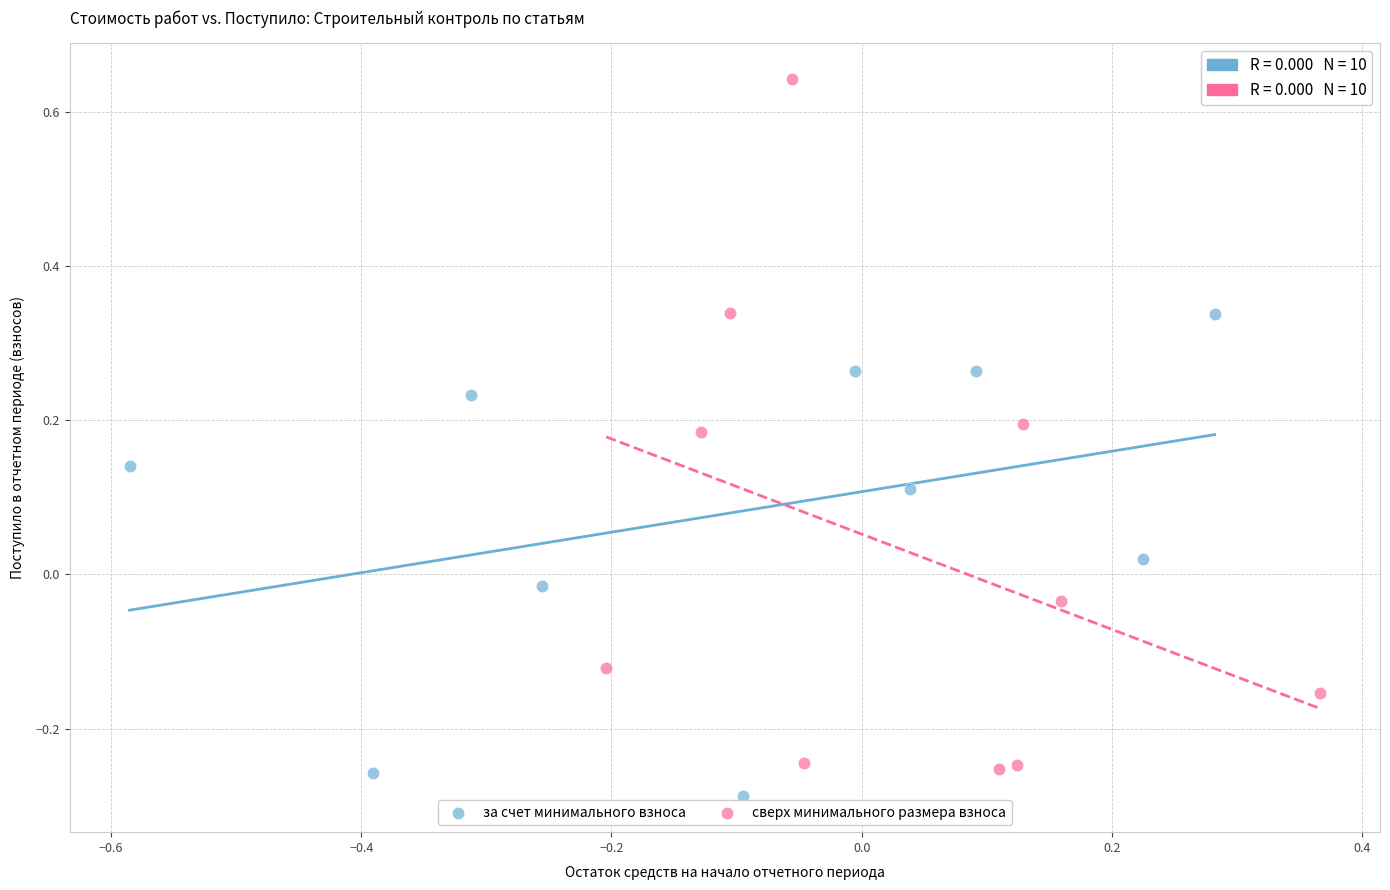

Which series has the widest spread of Y values?

сверх минимального размера взноса